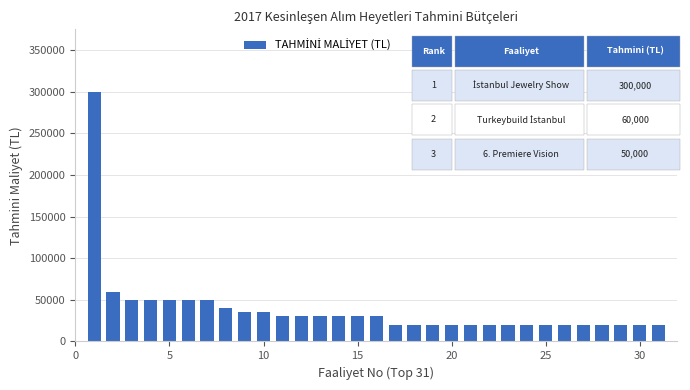

What is the difference between the maximum and minimum values?

280000